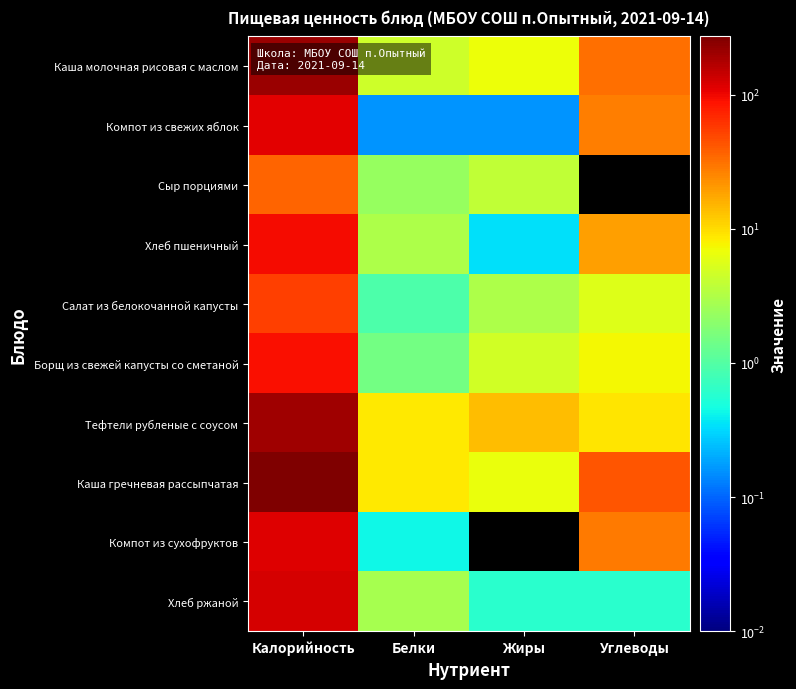

Rank the series by their maximum value, from highest to lowest.

Каша гречневая рассыпчатая, Каша молочная рисовая с маслом, Тефтели рубленые с соусом, Хлеб ржаной, Компот из сухофруктов, Компот из свежих яблок, Хлеб пшеничный, Борщ из свежей капусты со сметаной, Салат из белокочанной капусты, Сыр порциями